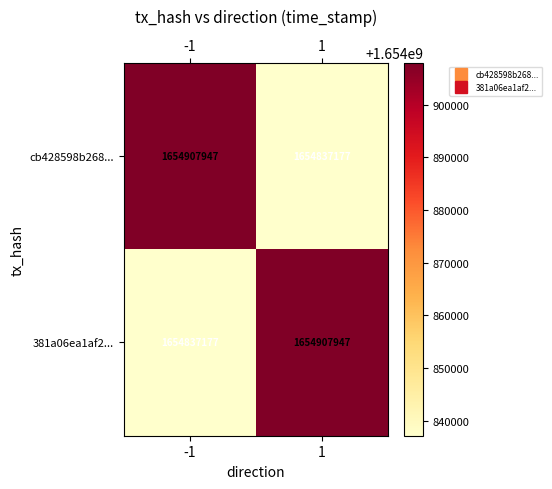

Rank the series at 1 from lowest to highest value.

cb428598b268..., 381a06ea1af2...